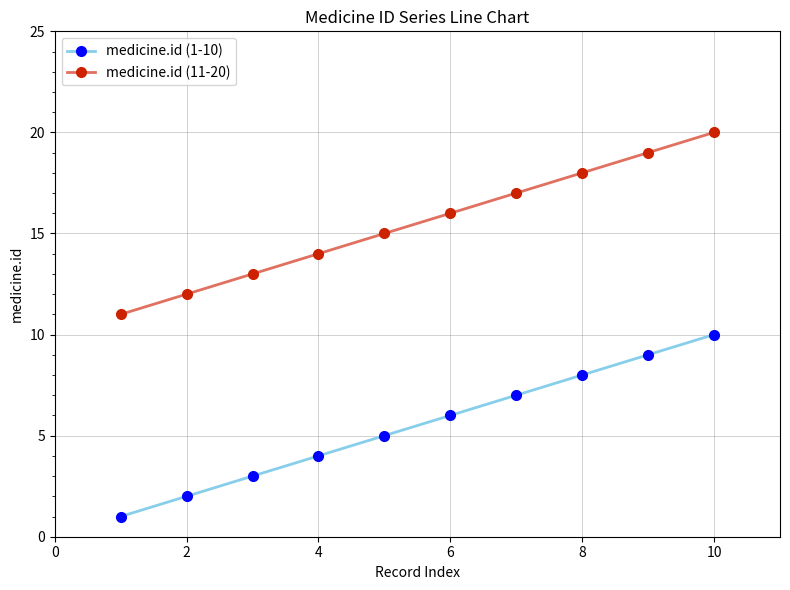

Reading right to left, what are all the values shown in this chart?

medicine.id (1-10): 10	9	8	7	6	5	4	3	2	1
medicine.id (11-20): 20	19	18	17	16	15	14	13	12	11